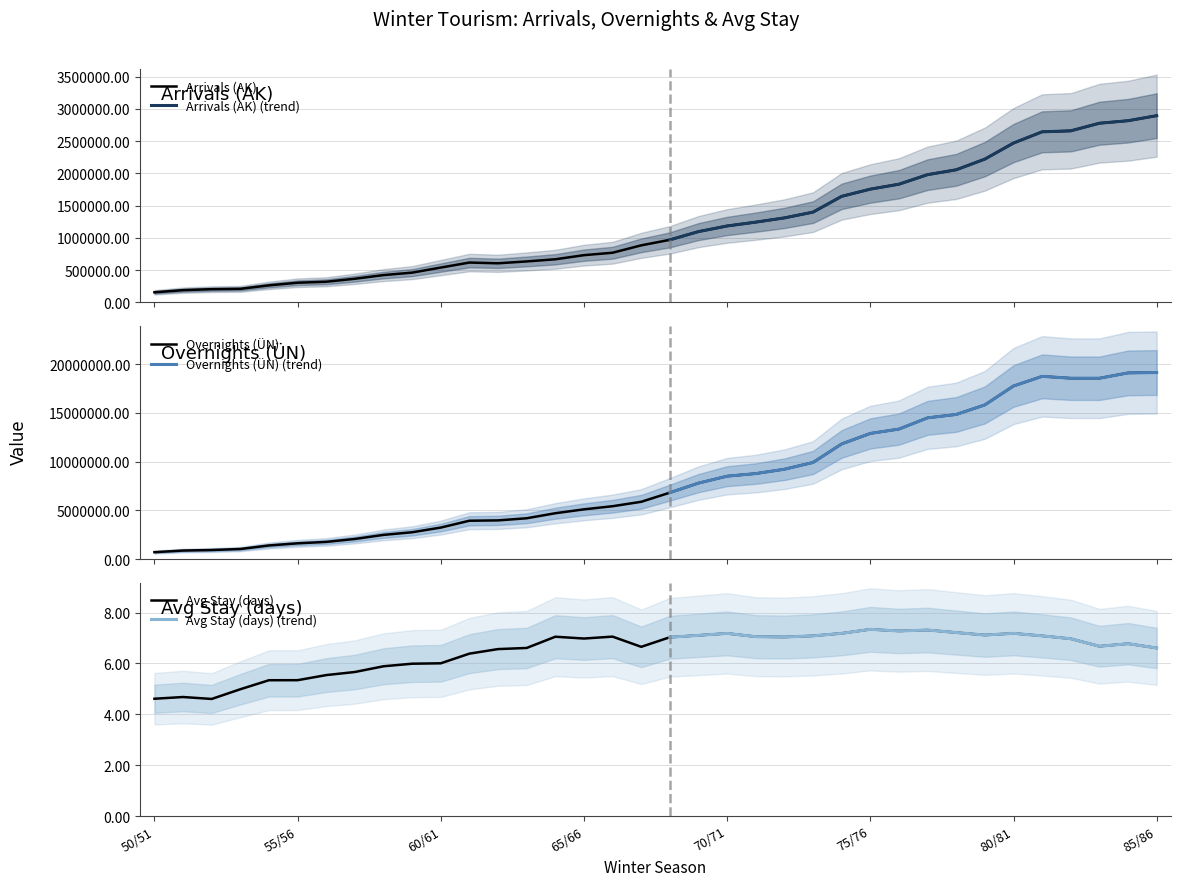

What is the value of the Avg Stay (days) point at the 17th from the left?

7.1